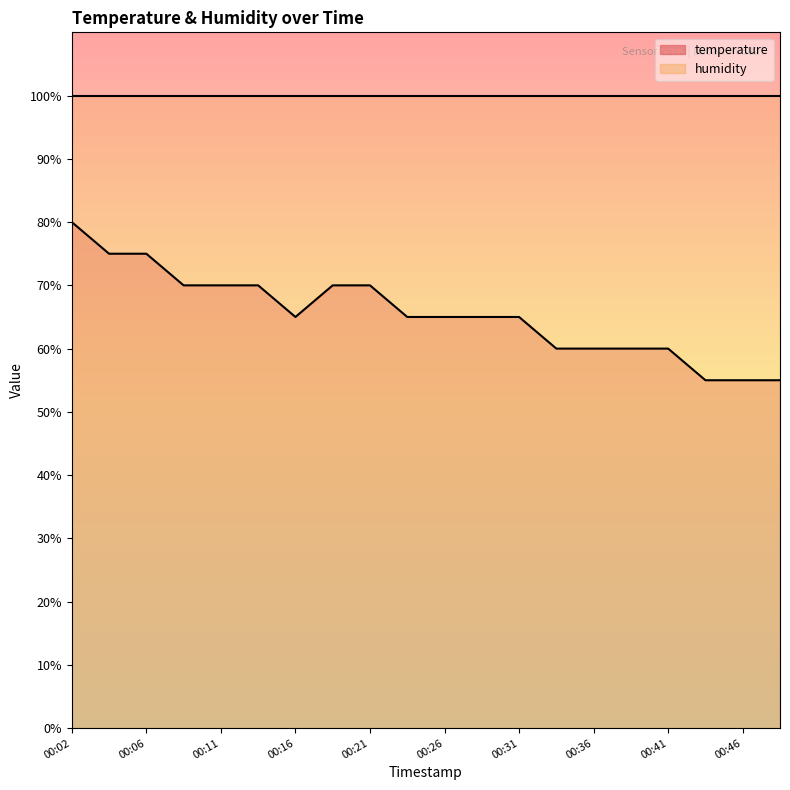

Where does the data first go above 65?

00:02